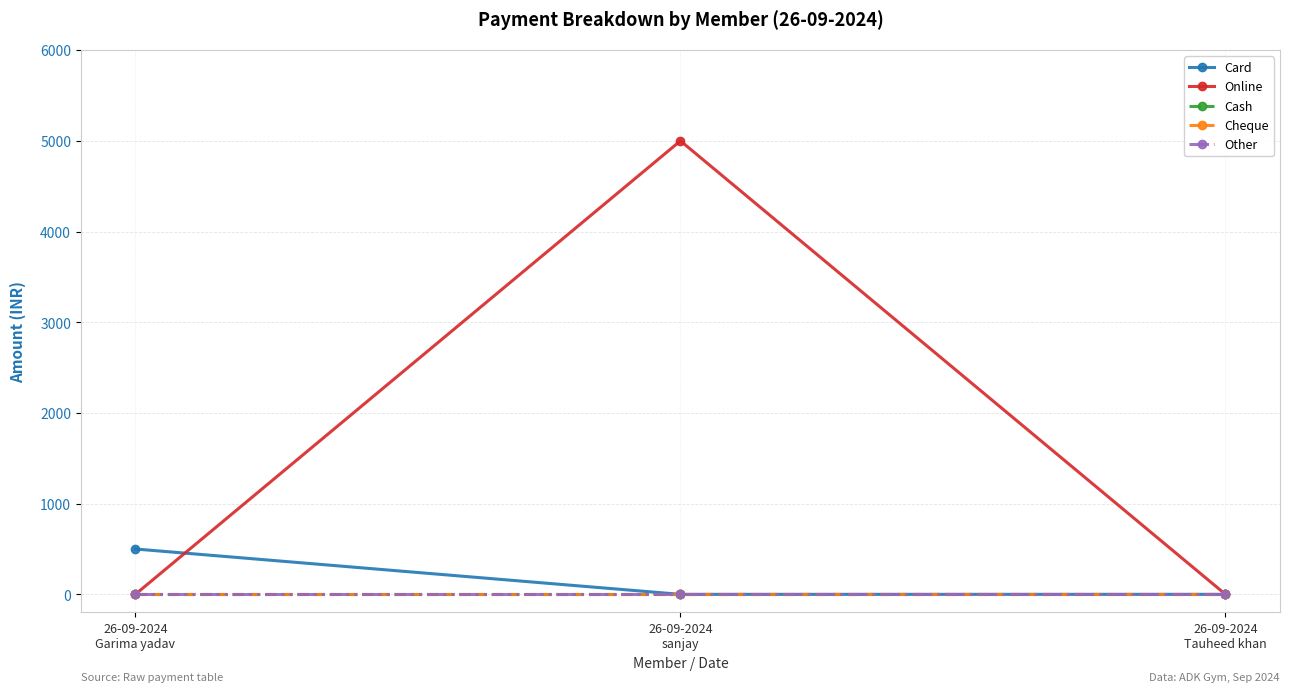

What is the label of the 2nd point from the left?

26-09-2024
sanjay